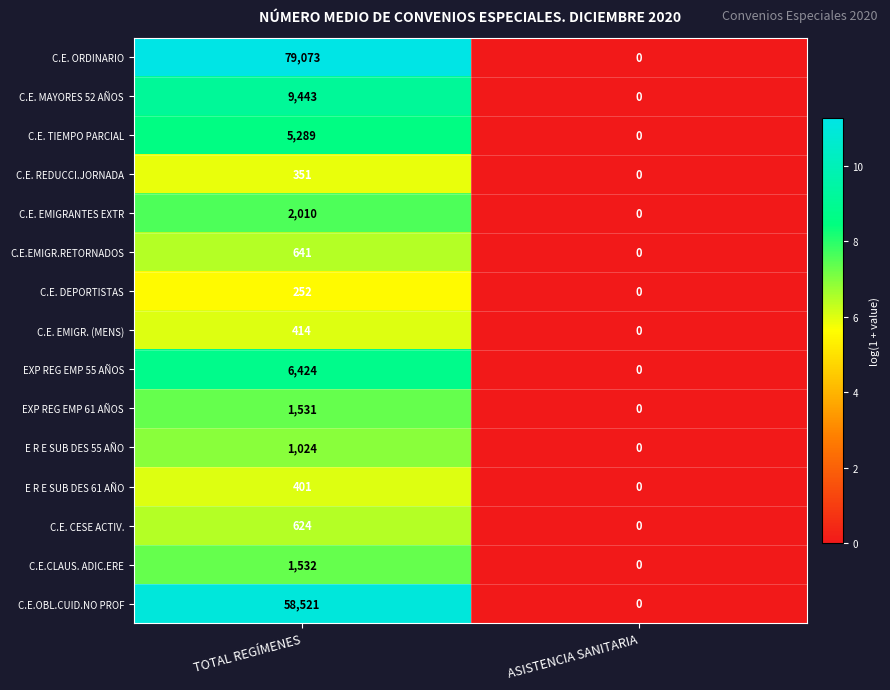

What is the difference between the C.E. REDUCCI.JORNADA values at ASISTENCIA SANITARIA and TOTAL REGÍMENES?

351